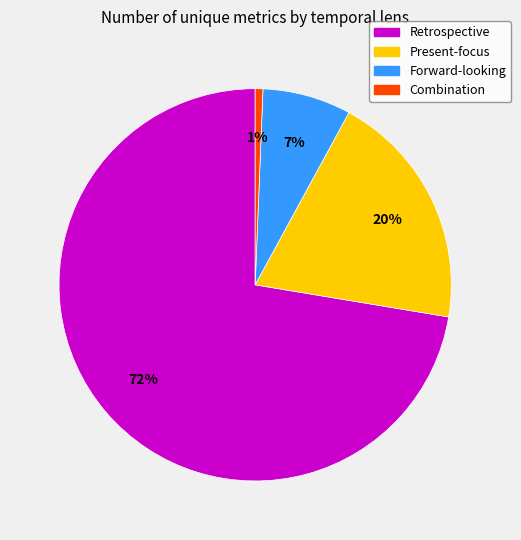

To the nearest percent, what is the average slice percentage?

25%